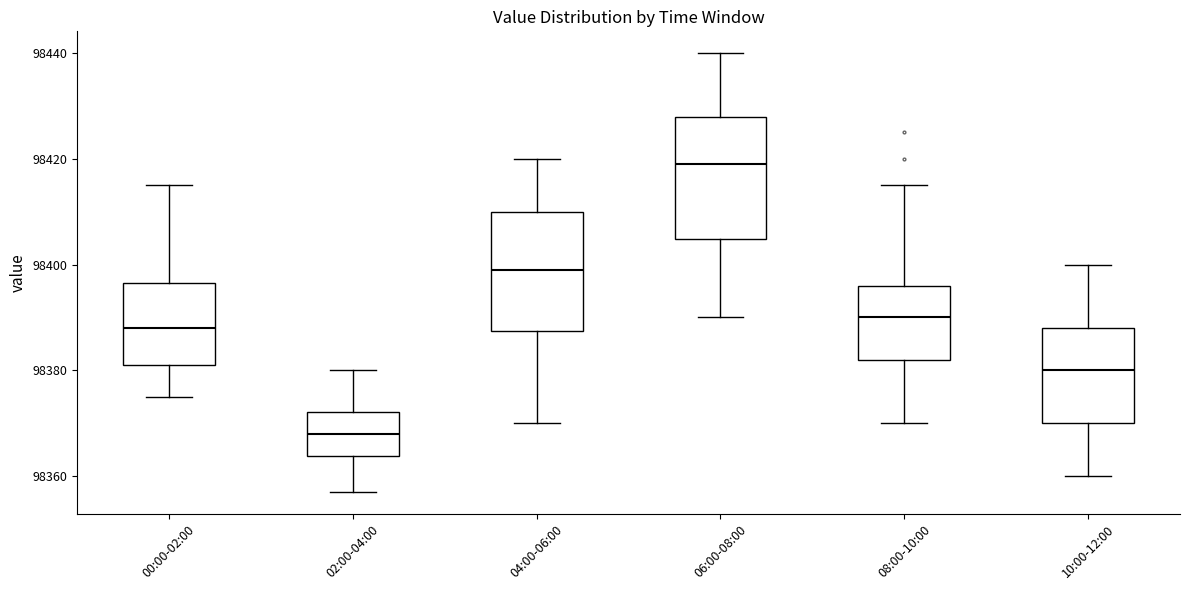

Where does the upper whisker of the box for 02:00-04:00 end on the y-axis? The values are not printed on the chart, so give them approximately, as read against the axis.

98380